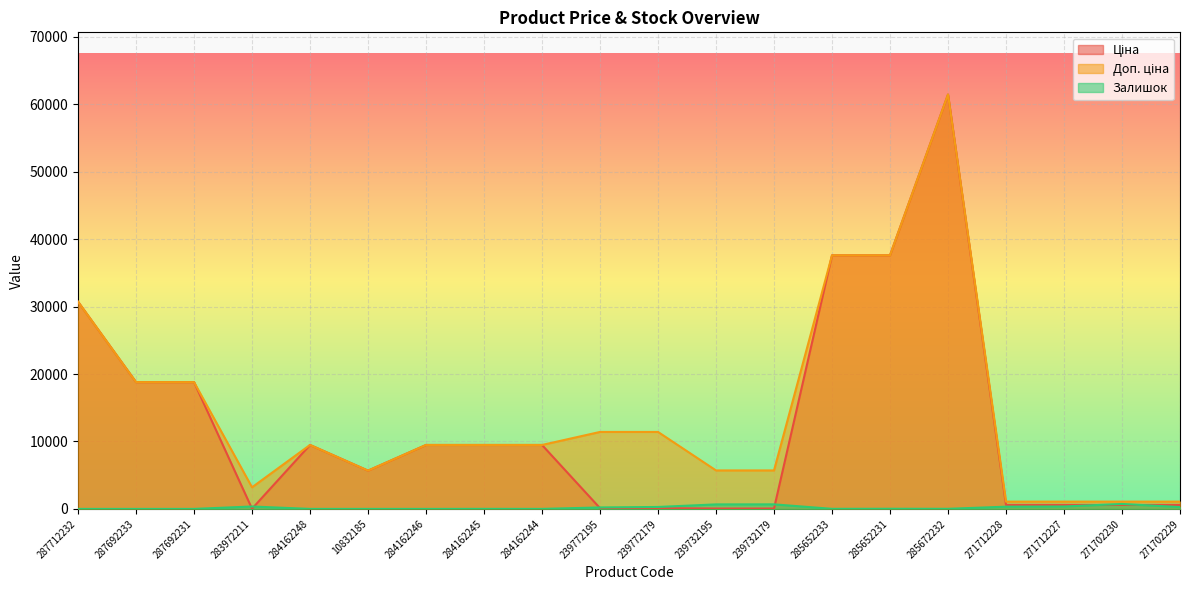

What is the label of the 1st point from the right?

271702229